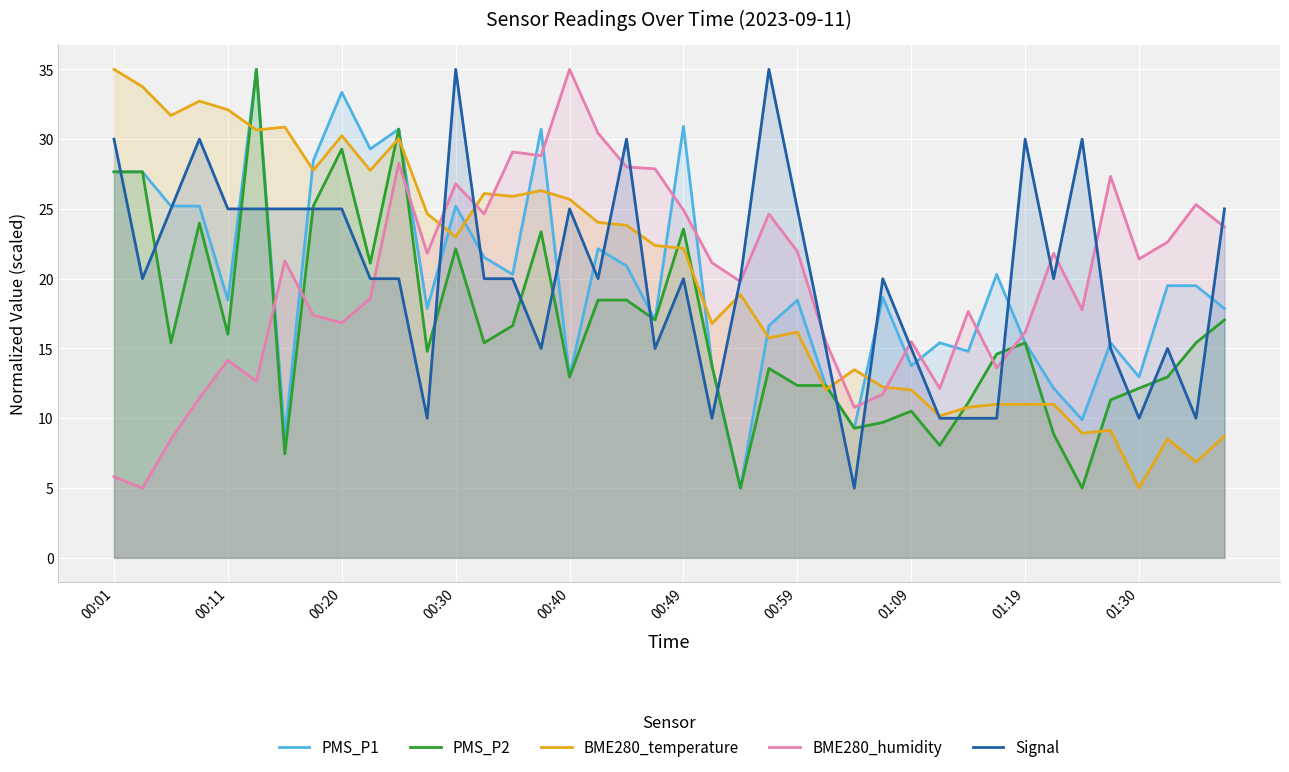

True or false: BME280_humidity has a value of 16.8 at 00:20.

True